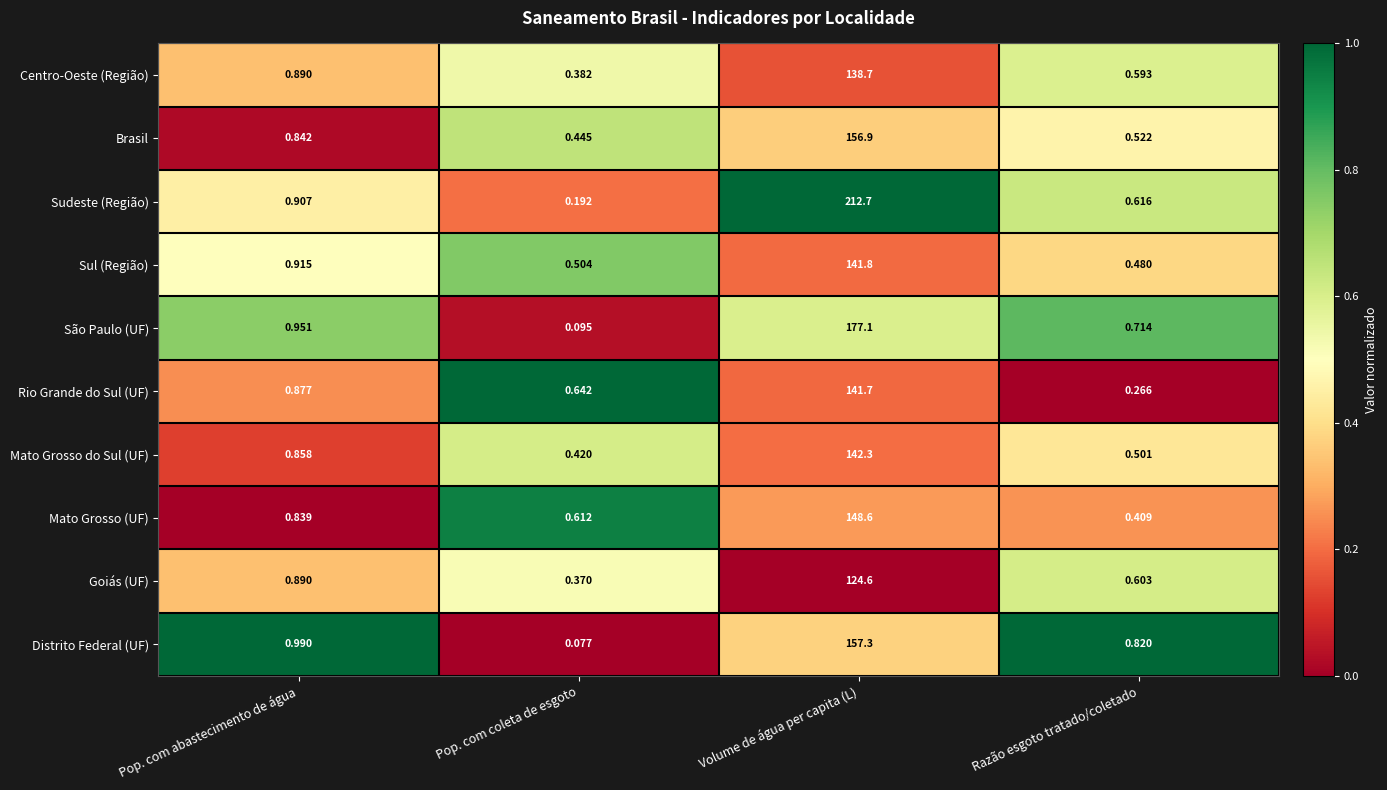

Which series has the widest spread of values?

Sudeste (Região)